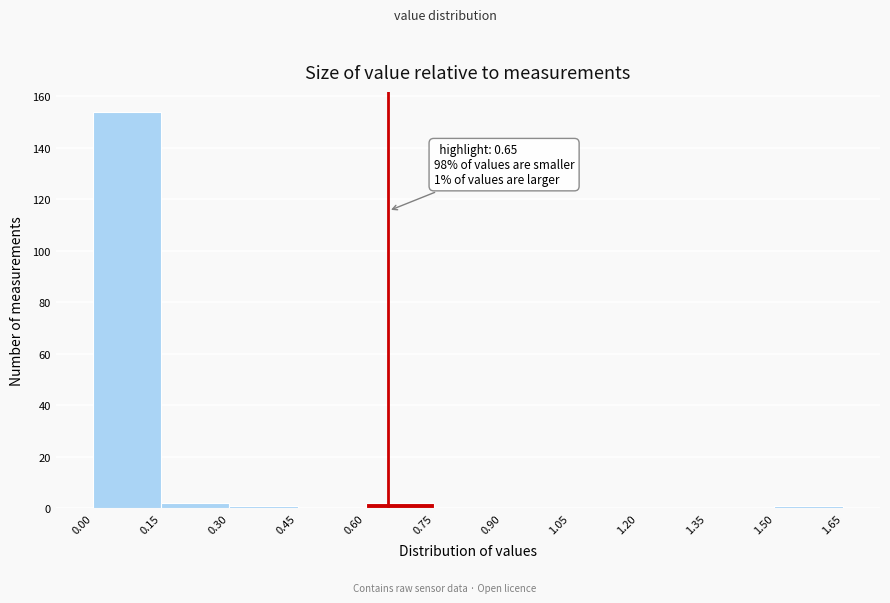

Over which range of the x-axis is the bar tallest?

0.00 to 0.15